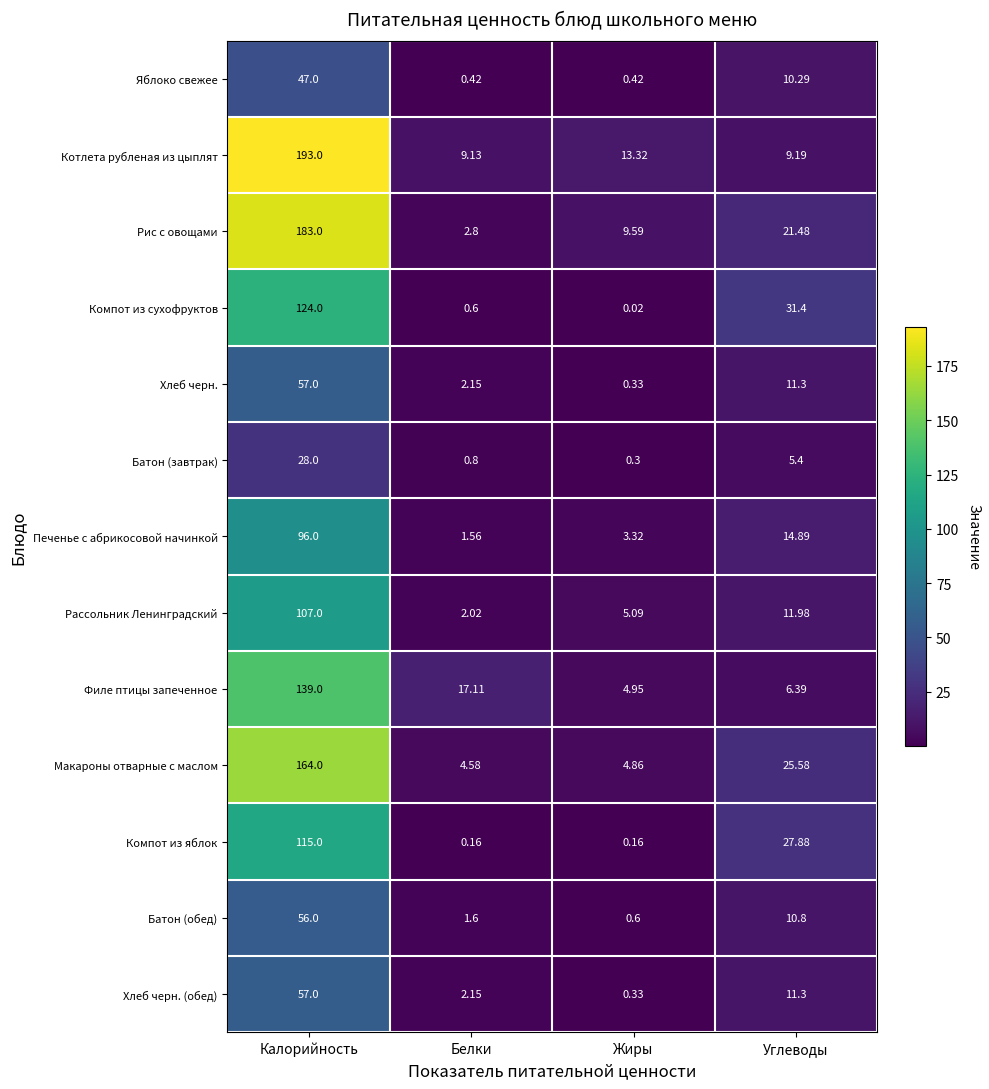

What is the total value across all series at Углеводы?

197.9